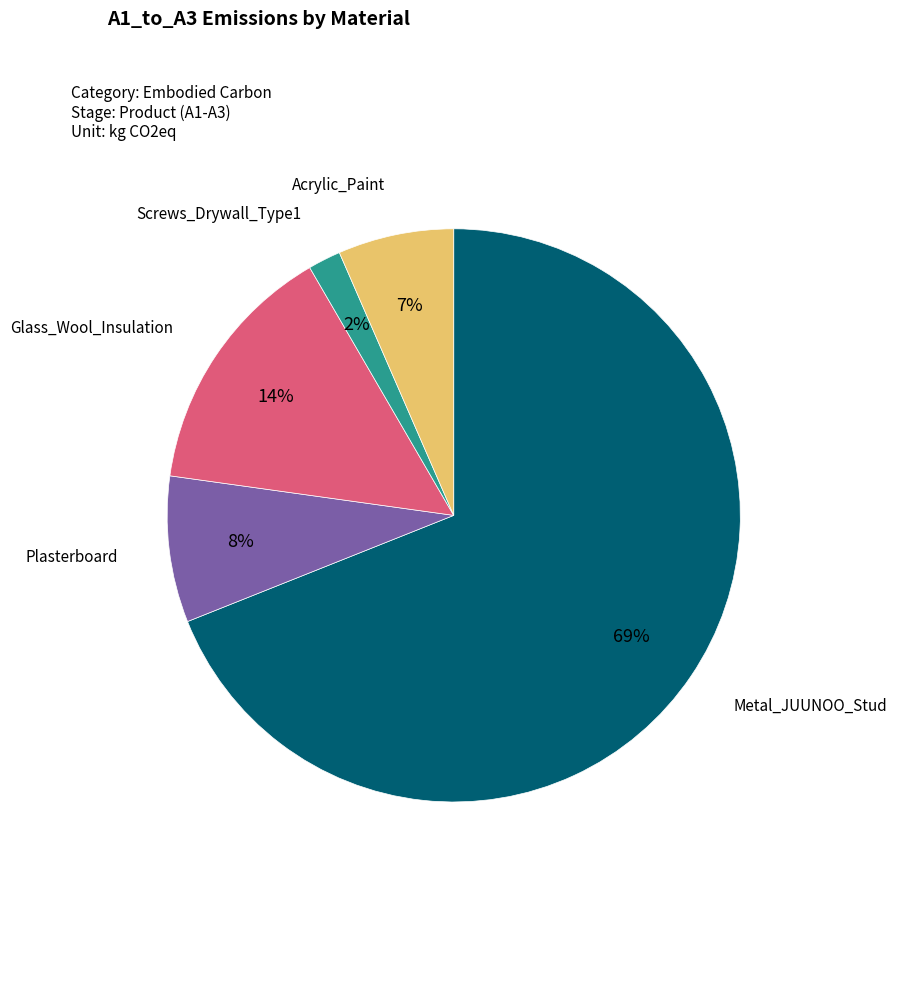

To the nearest percent, what is the difference between the largest and smallest slice percentages?

67%